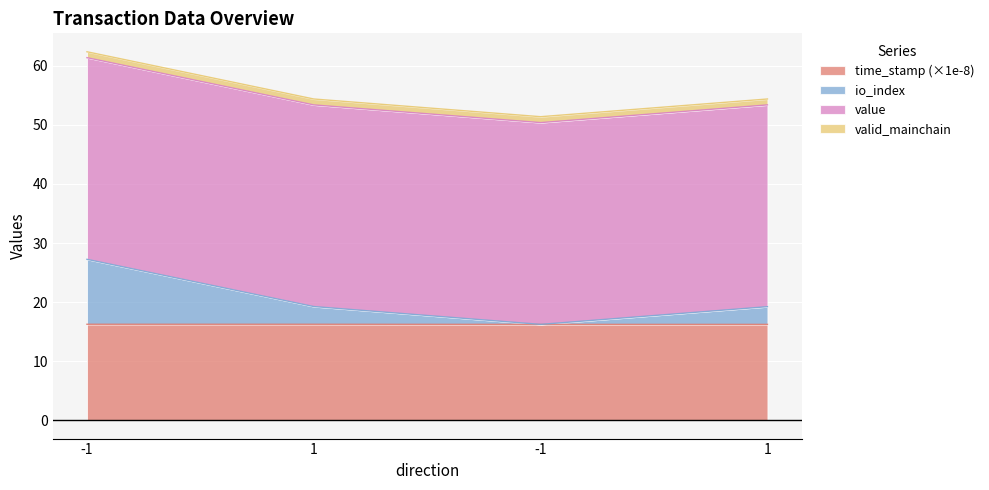

What are all the series names shown in the legend?

time_stamp (×1e-8), io_index, value, valid_mainchain